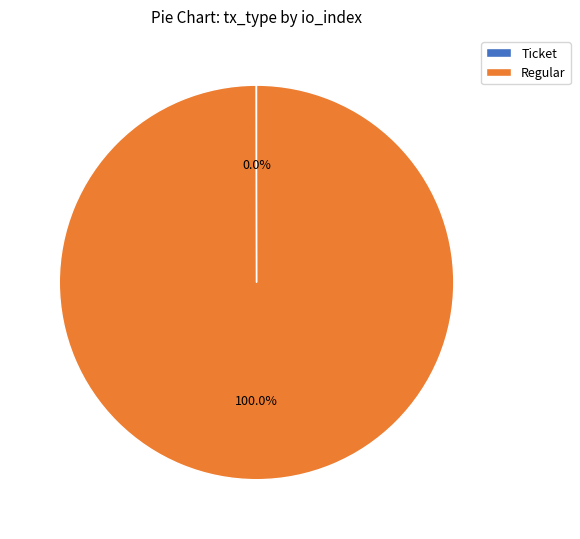

Which category has the biggest portion of the pie?

Regular